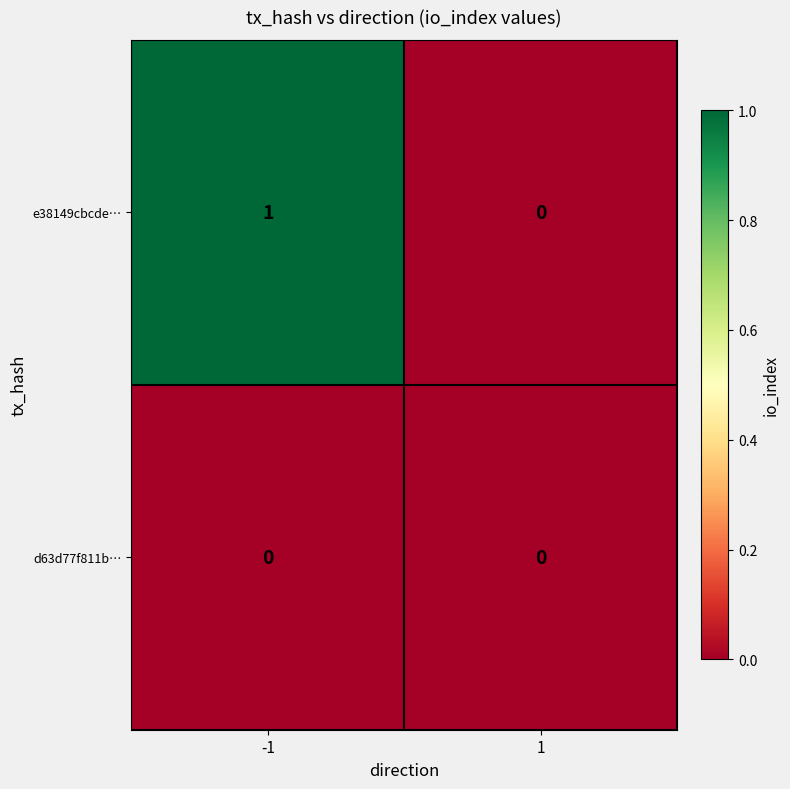

Which series has the largest total across all categories?

e38149cbcde…